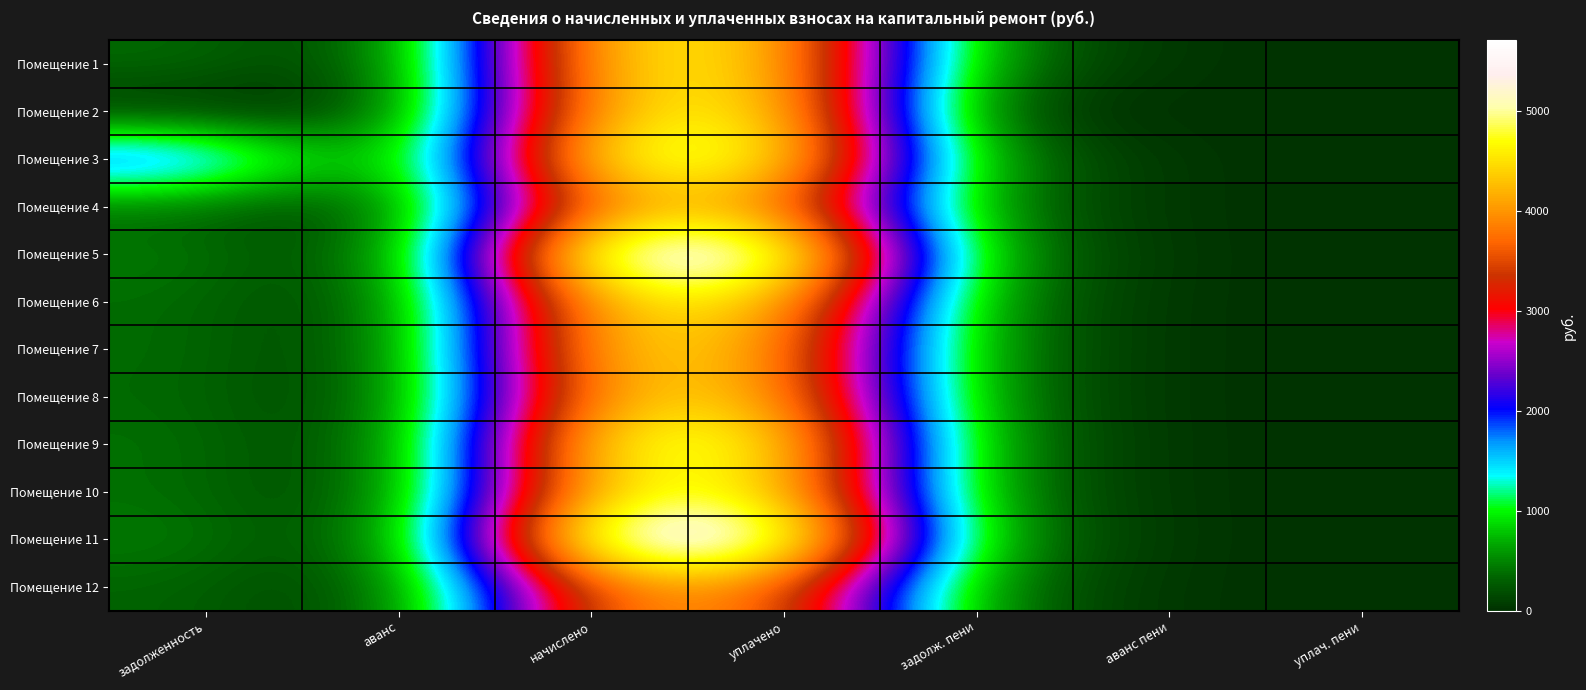

Between начислено and задолж. пени, which is larger?

начислено